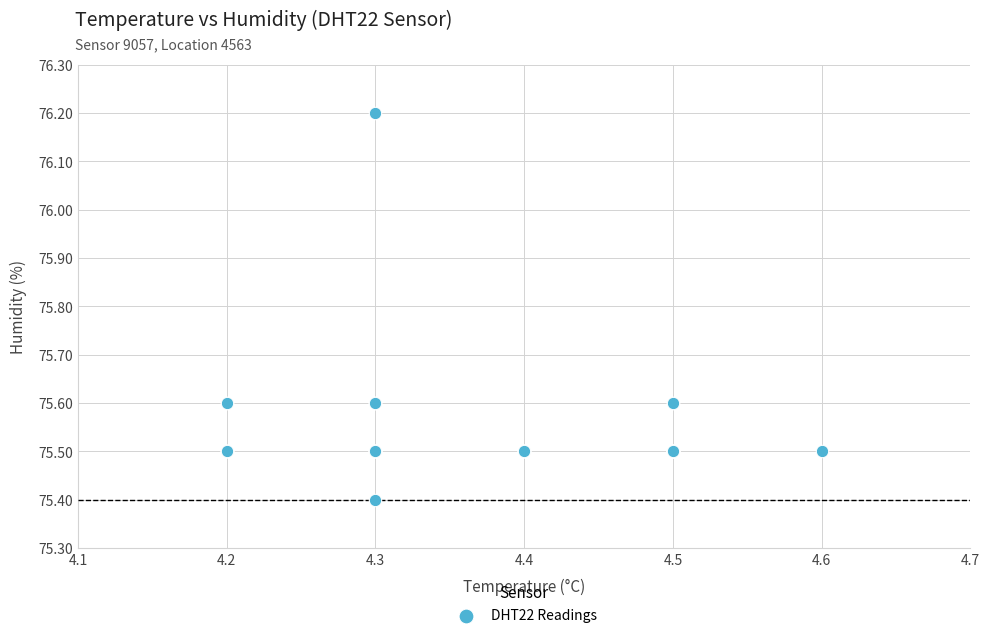

What Y value in the scatter plot is closest to 75?

75.4